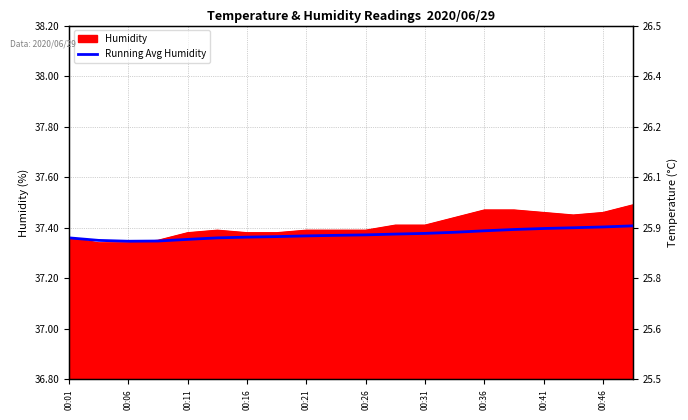

Approximately how many times larger is the value at 00:06 compared to 00:01?

1.0